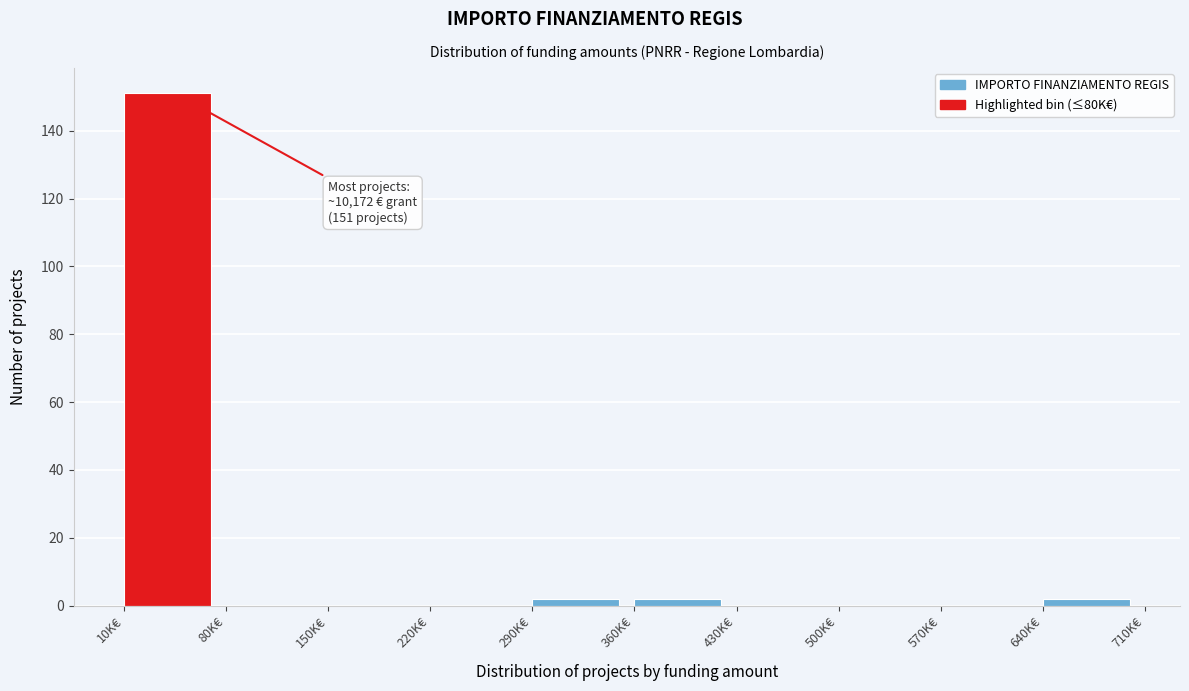

Reading left to right, list all the values displayed in this chart.

10K€=151	80K€=0	150K€=0	220K€=0	290K€=2	360K€=2	430K€=0	500K€=0	570K€=0	640K€=2